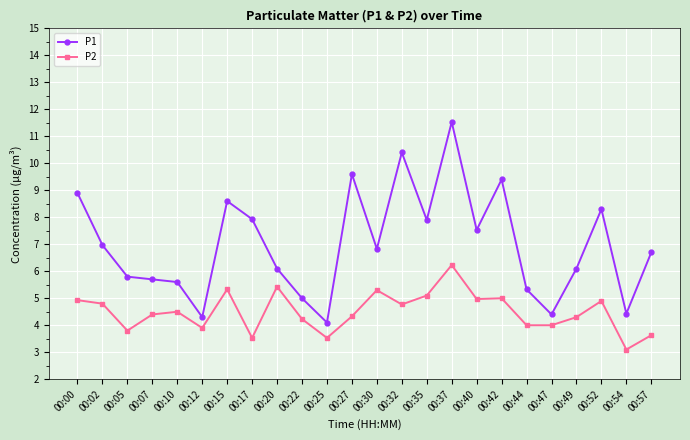

List the series in order of their overall mean, lowest first.

P2, P1